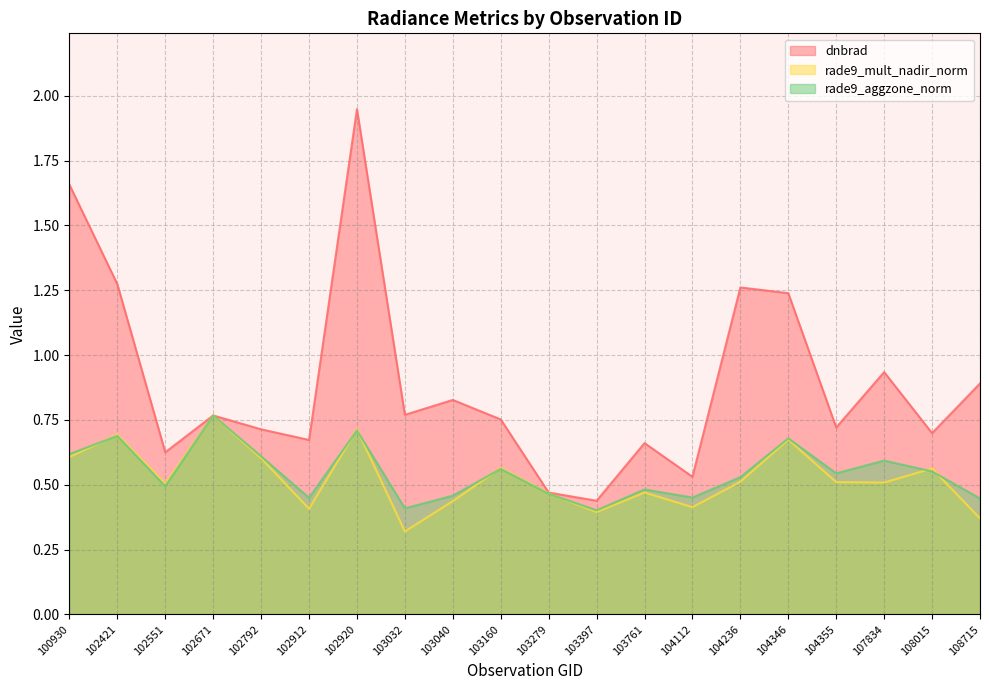

True or false: dnbrad and rade9_mult_nadir_norm cross at least once.

False